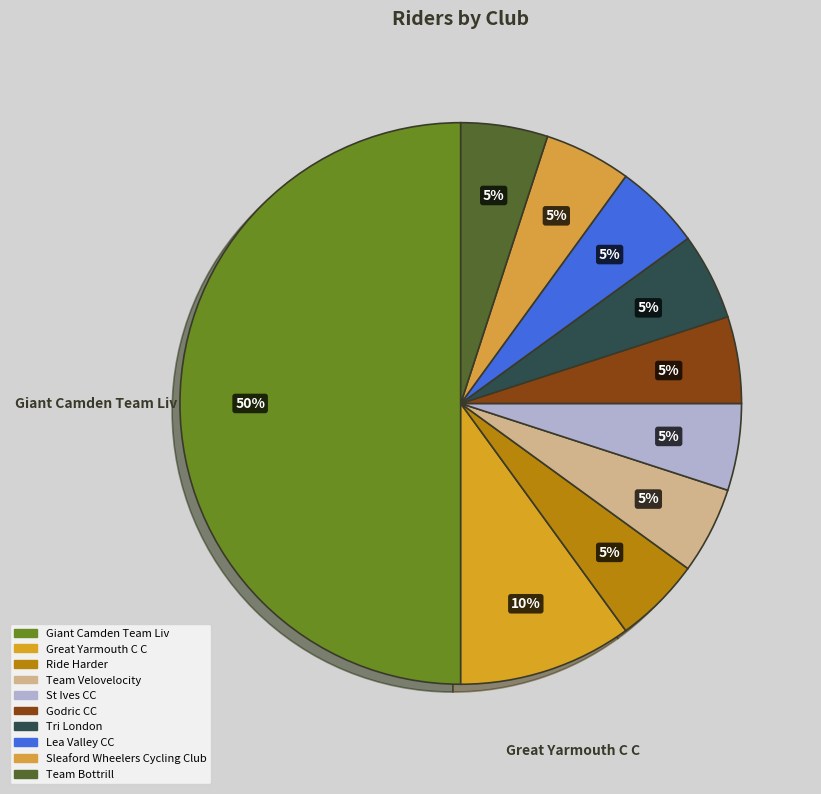

How many segments does this pie chart have?

10